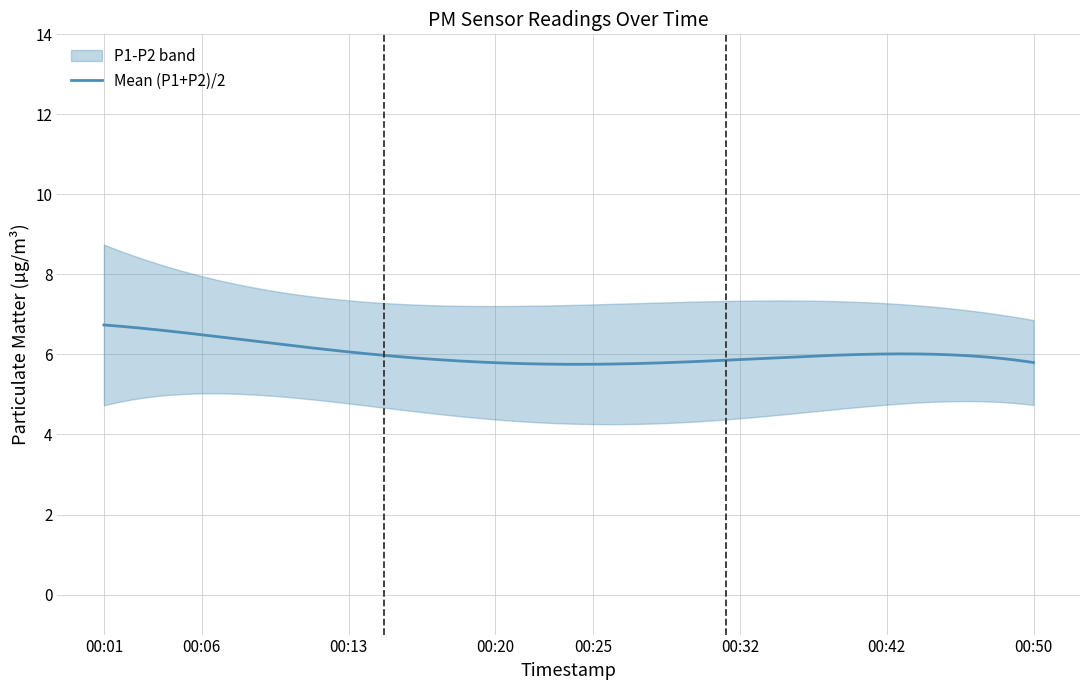

Reading left to right, list all the values displayed in this chart.

P1: 8.5	8.1	8.9	6.7	8.3	7.9	7.0	6.7	7.7	5.8	6.2	7.3	9.0	8.4	9.1	5.3	6.1	7.8	6.6	7.4
P2: 4.9	4.7	4.9	4.8	5.3	4.8	4.8	4.7	4.2	4.2	3.6	4.1	5.0	4.5	4.7	4.1	4.9	4.9	4.7	4.8